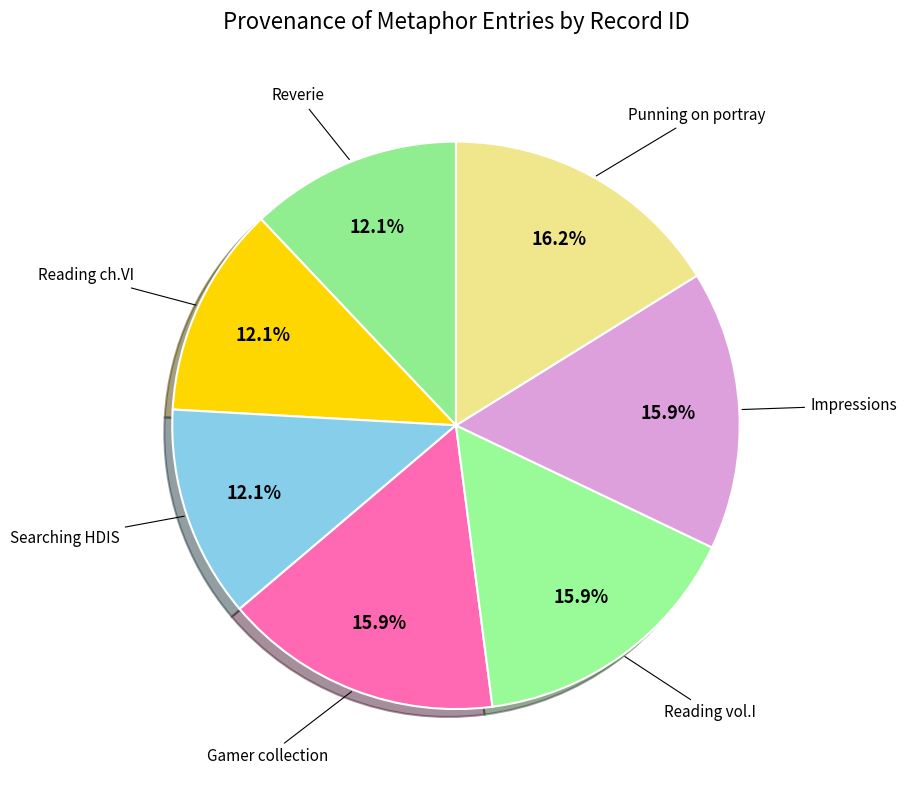

How many segments does this pie chart have?

7